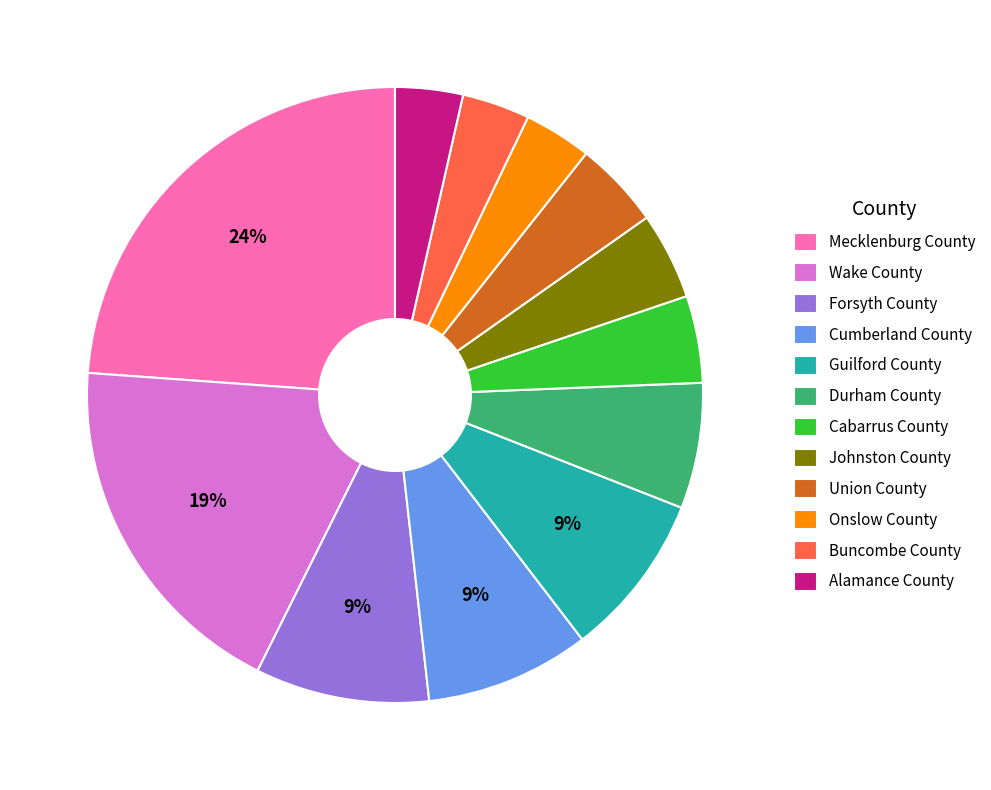

Combined, do Union County and Cumberland County account for over 50%?

No